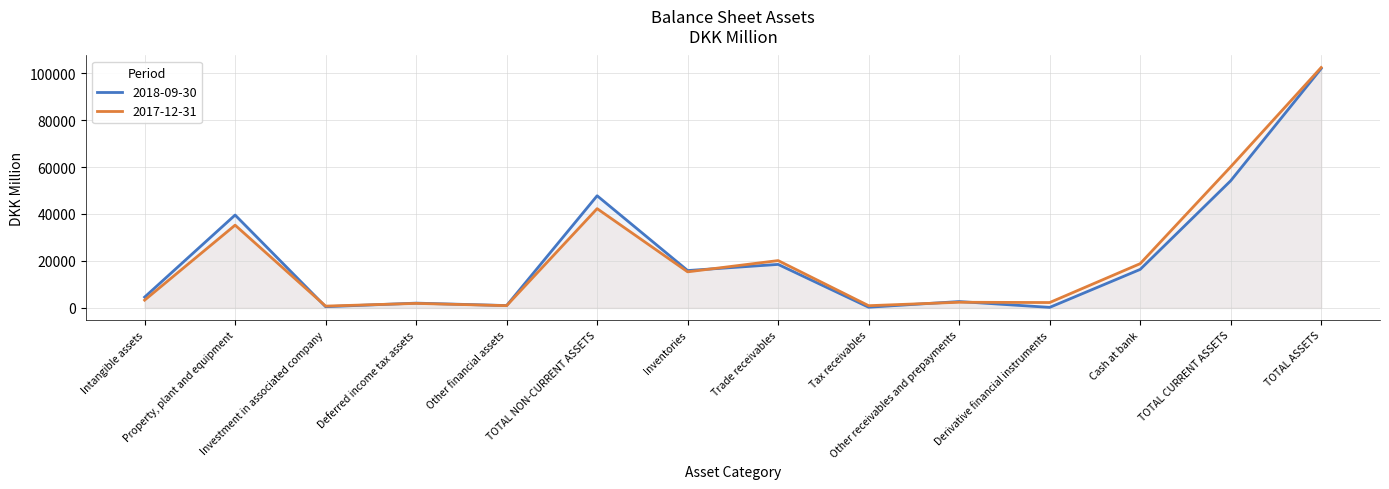

Where is the first local minimum for 2018-09-30?

Investment in associated company